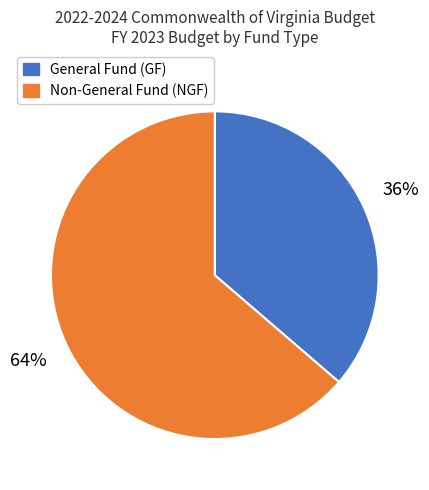

True or false: Non-General Fund (NGF) accounts for 64% of the total.

True